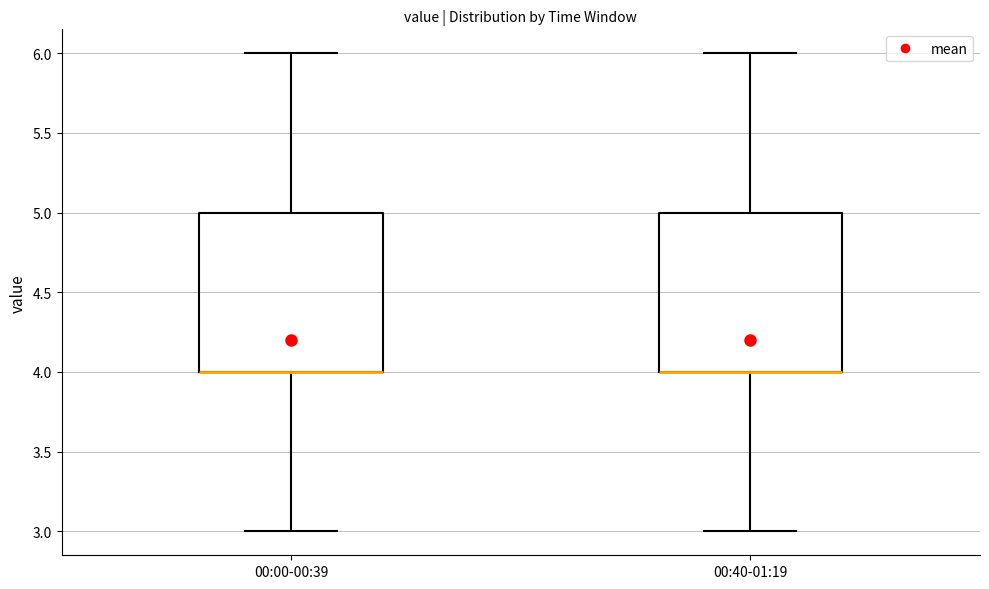

Reading left to right, transcribe this box plot: for each box, give where its median line is, the range the box spans, and where its two whiskers end, as read against the y-axis. The values are not printed on the chart, so give them approximately, as read against the axis.

00:00-00:39: median 4 (drawn on the box's lower edge), box 4 to 5, whiskers 3 to 6
00:40-01:19: median 4 (drawn on the box's lower edge), box 4 to 5, whiskers 3 to 6